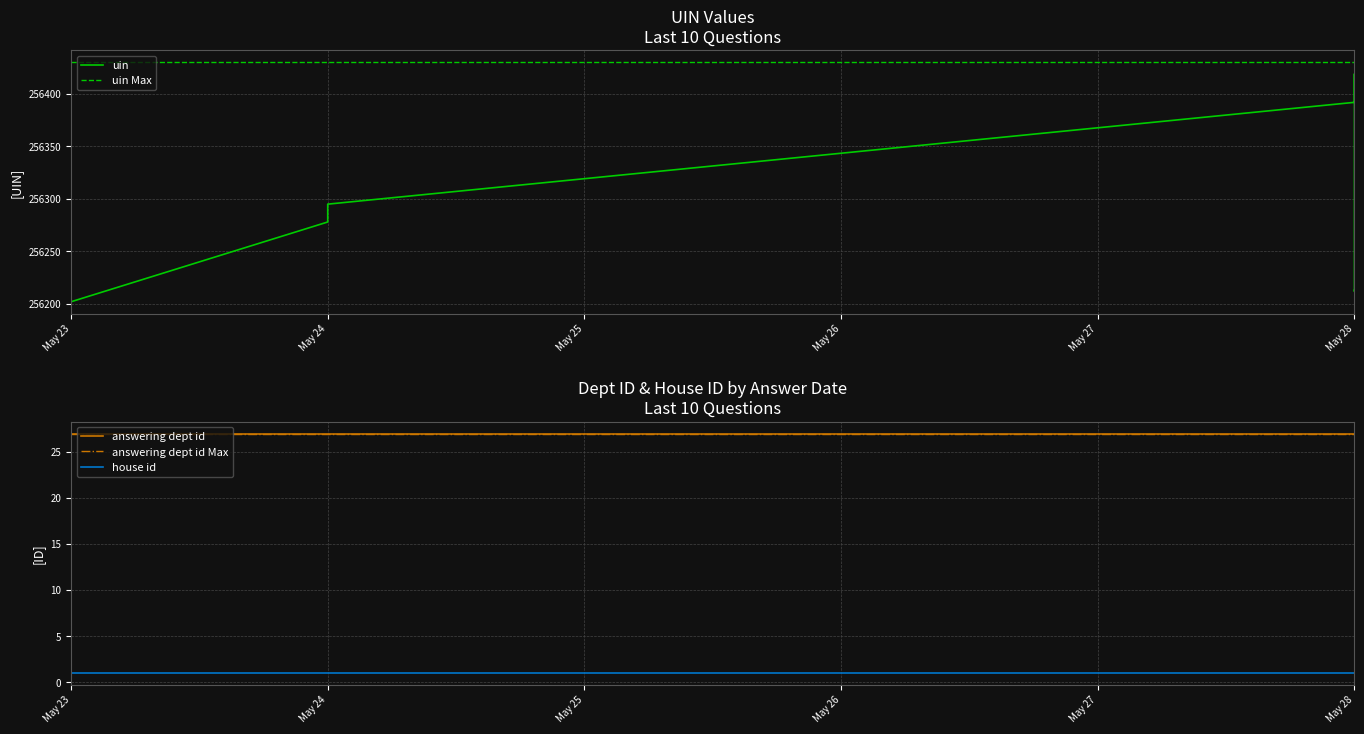

List the series in order of their peak value, lowest first.

house id, answering dept id, uin